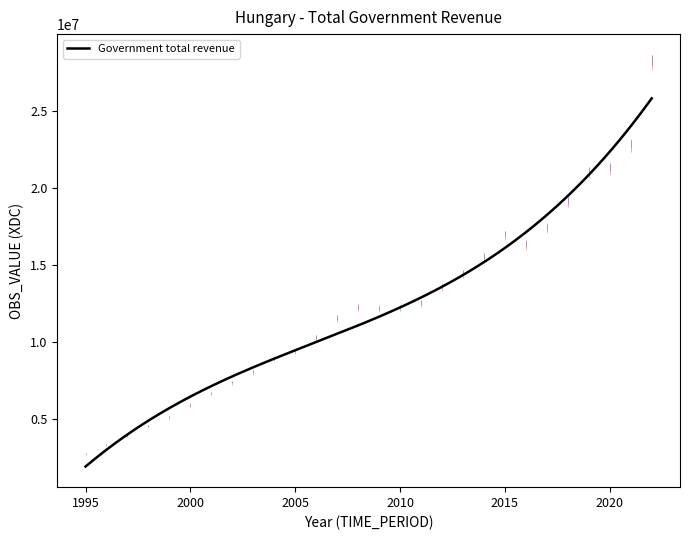

What is the smallest value displayed?

1906409.4